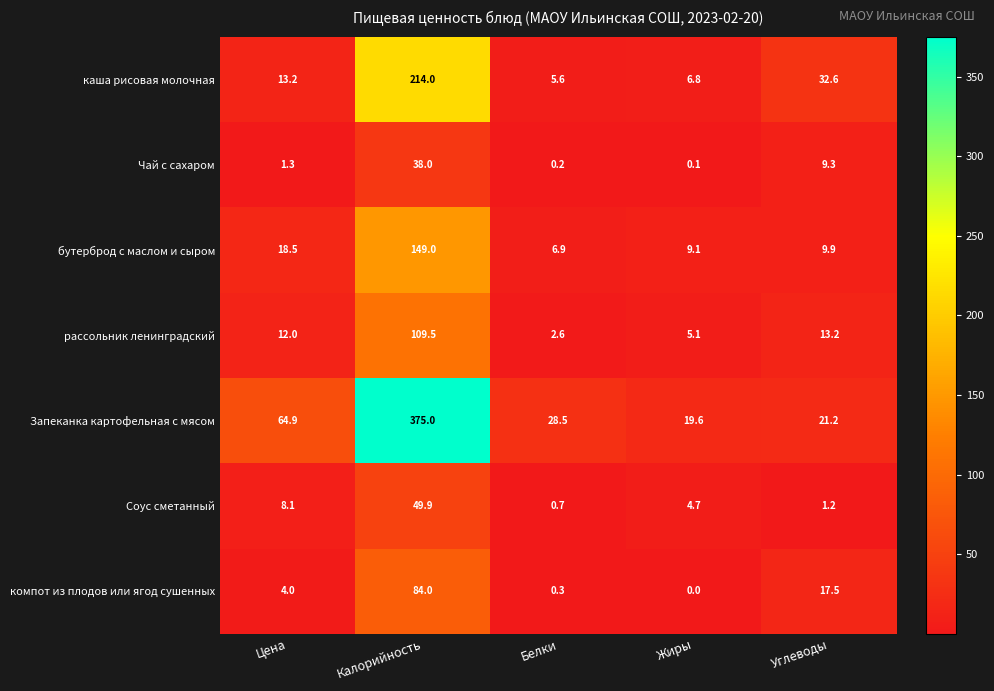

What is the difference between the maximum and second lowest values in the каша рисовая молочная series?

207.2